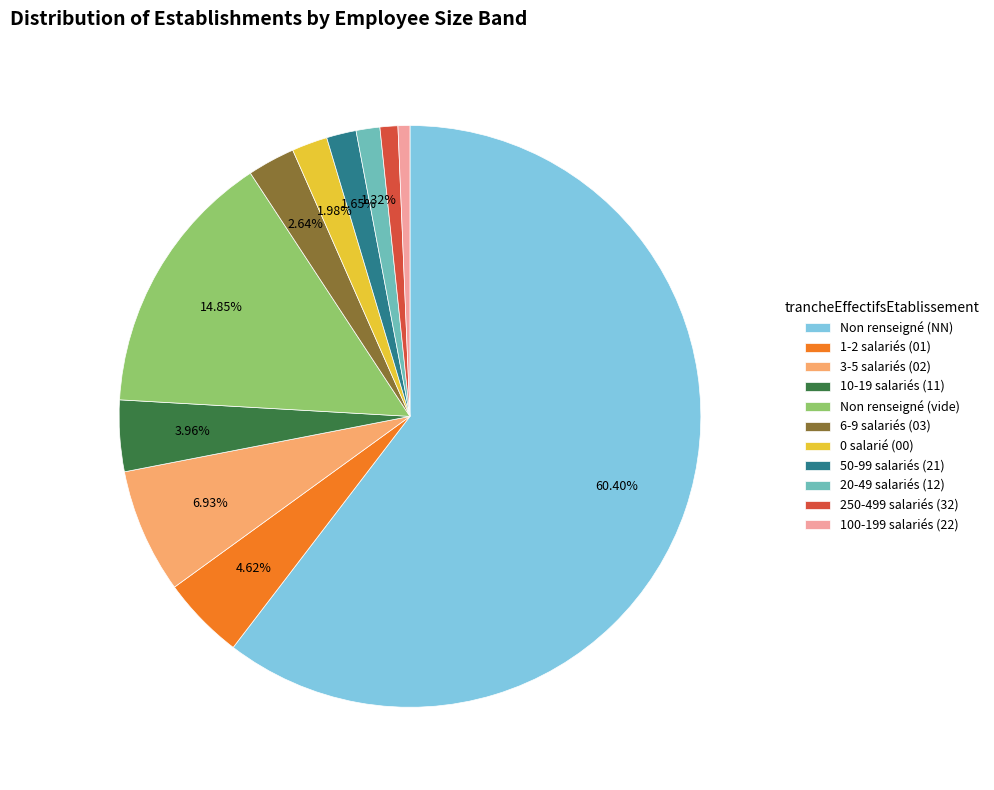

Between 3-5 salariés (02) and 250-499 salariés (32), which is larger?

3-5 salariés (02)